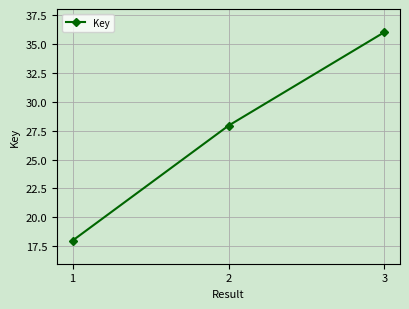

Which category has the lowest value across all series?

1